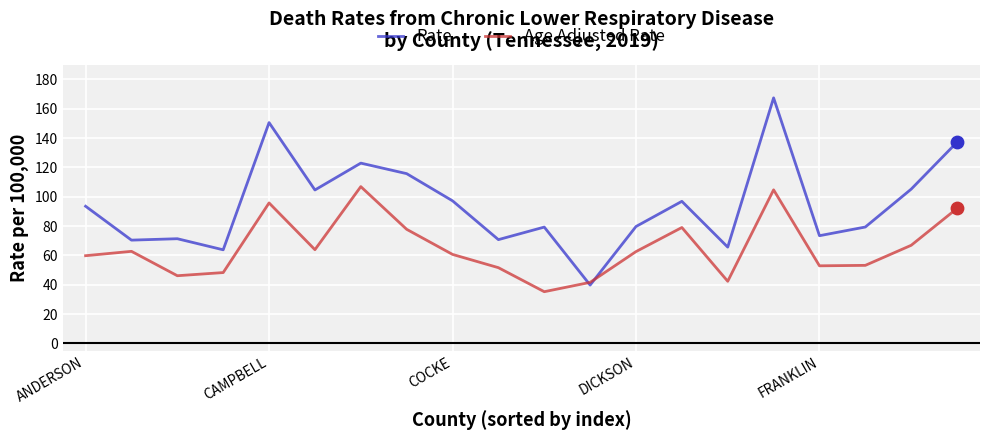

At how many categories does at least one series exceed 108?

5